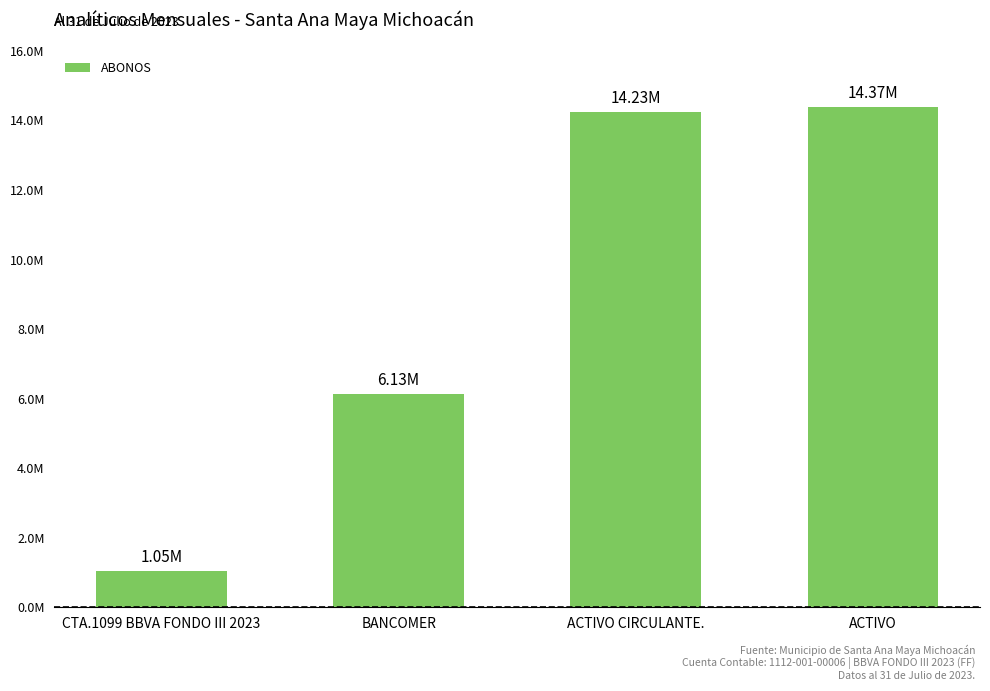

Read the value at CTA.1099 BBVA FONDO III 2023.

1048838.1